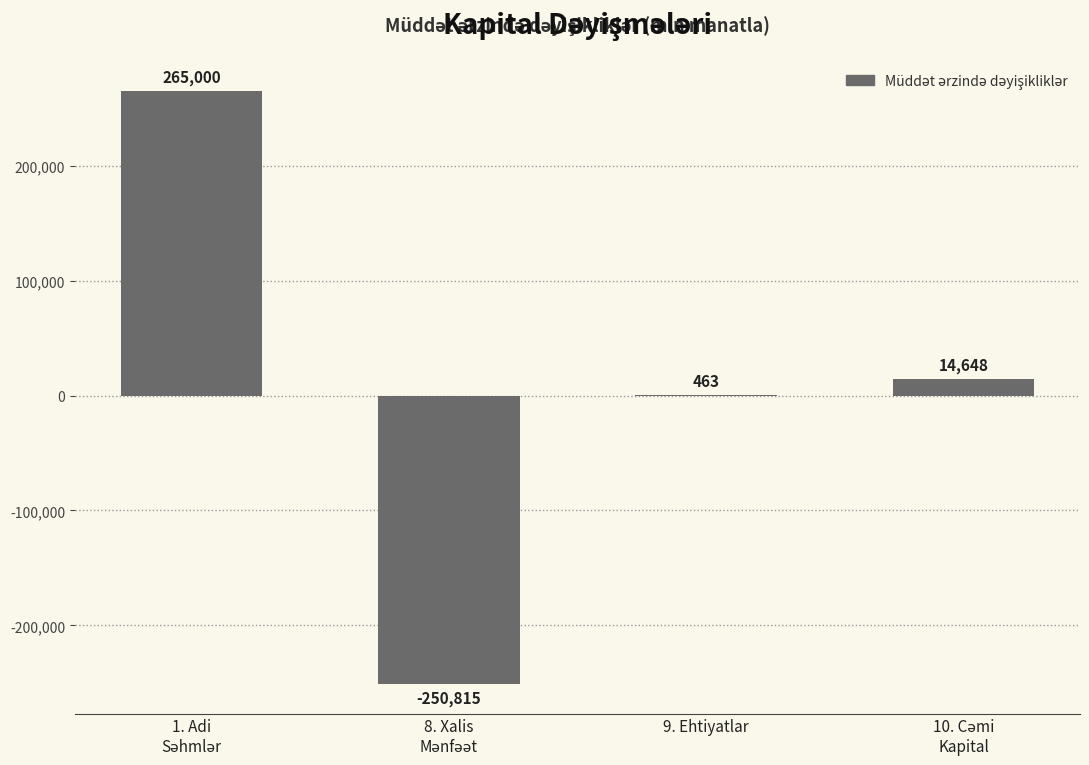

True or false: the data shows 462.8 at 9. Ehtiyatlar.

True